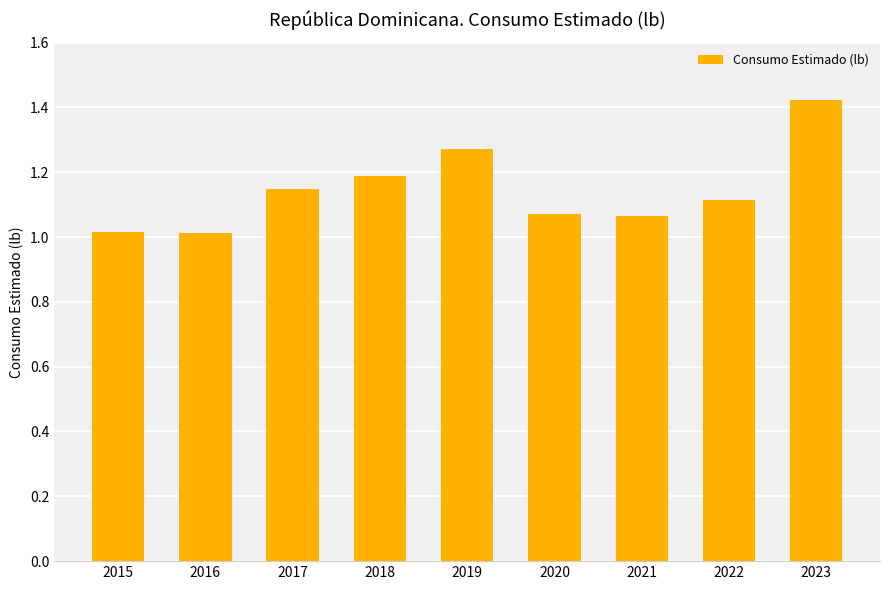

What is the value of the 2nd bar from the left?

1.0